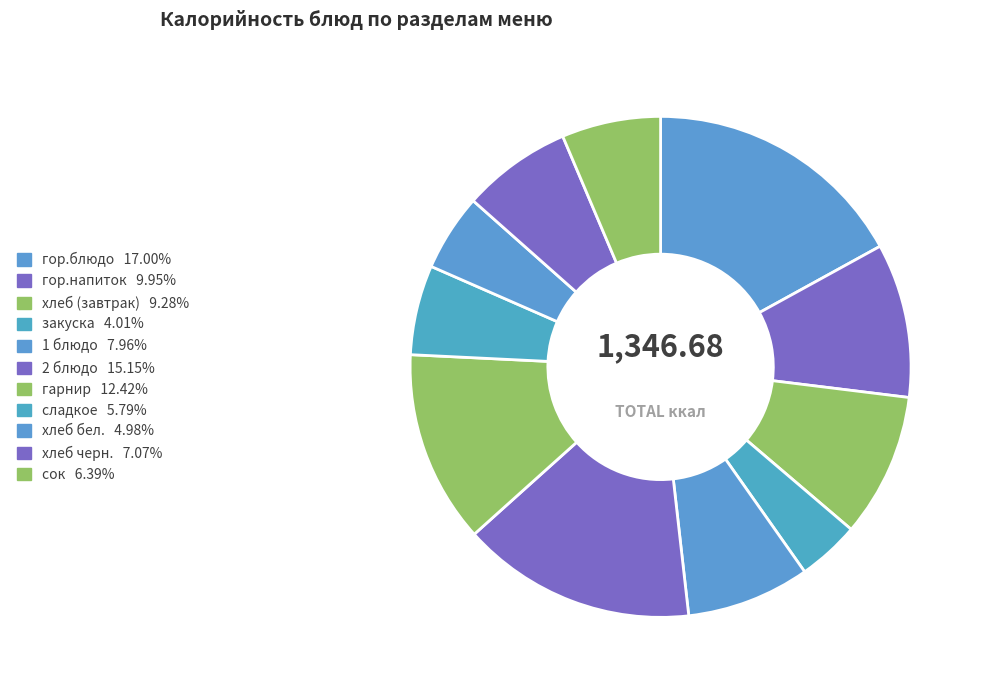

How much of the chart is everything except хлеб (завтрак)?

90.7%